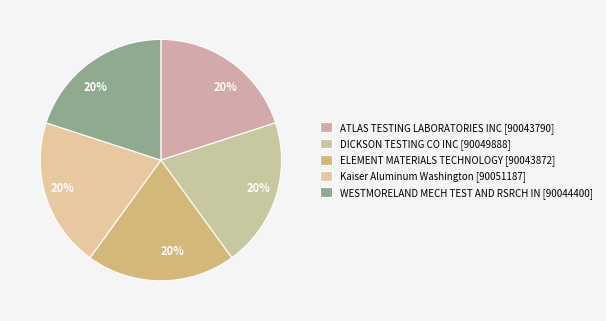

True or false: ELEMENT MATERIALS TECHNOLOGY accounts for 20% of the total.

True